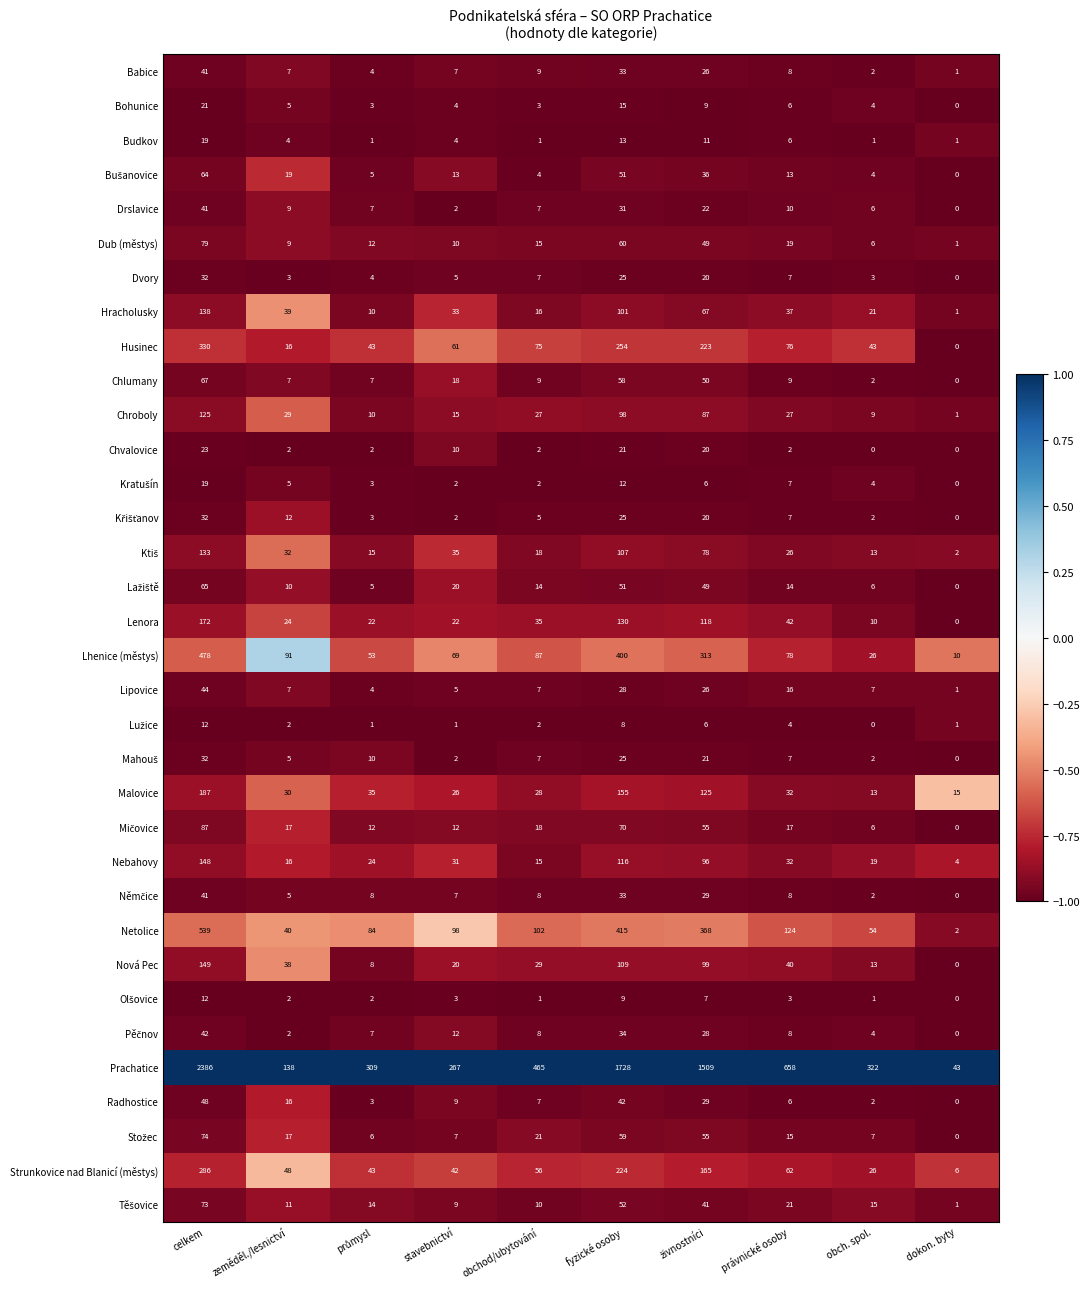

Where does the Chvalovice series first go above 2?

celkem